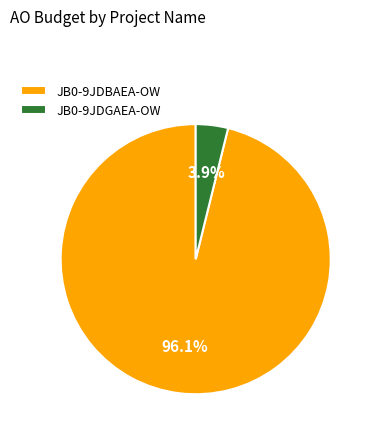

Which has a higher value, JB0-9JDGAEA-OW or JB0-9JDBAEA-OW?

JB0-9JDBAEA-OW